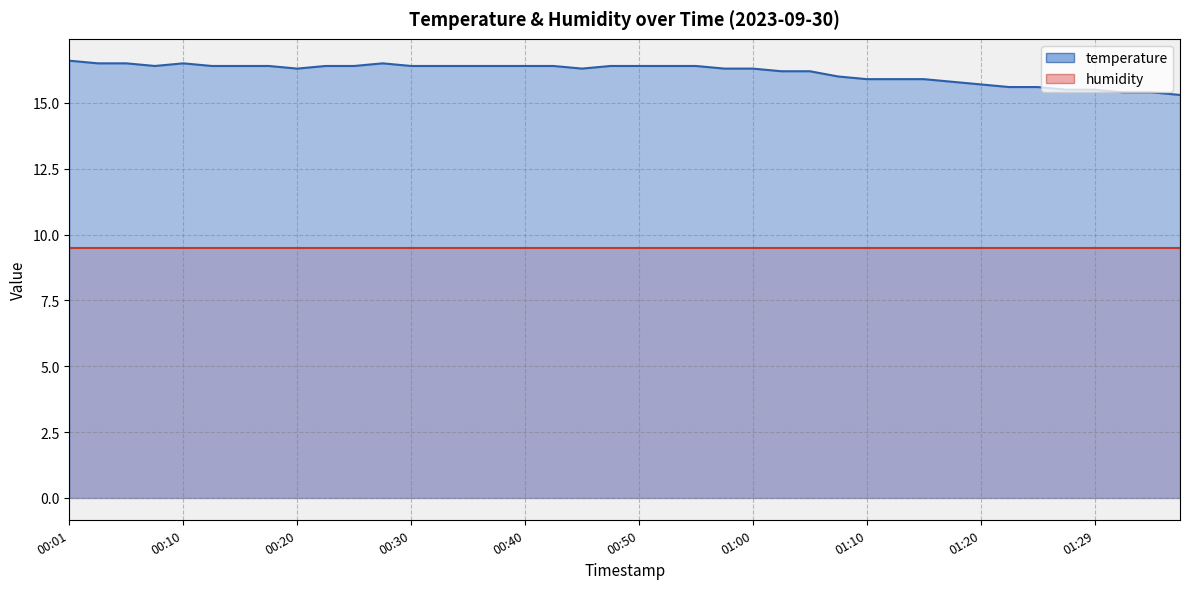

What is the sum of all values?

646.1